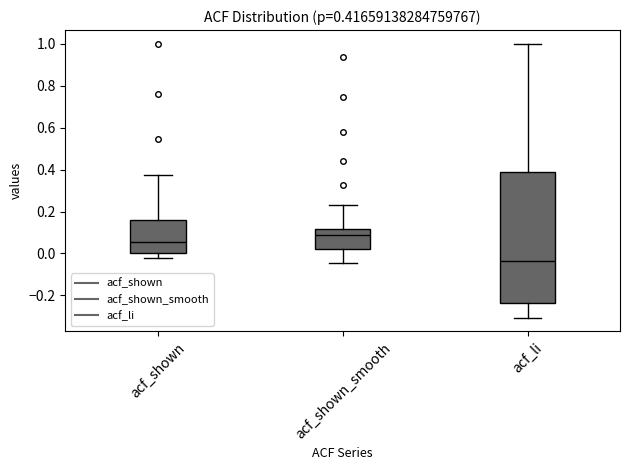

Which box is the tallest, from its lower edge to its upper edge?

acf_li